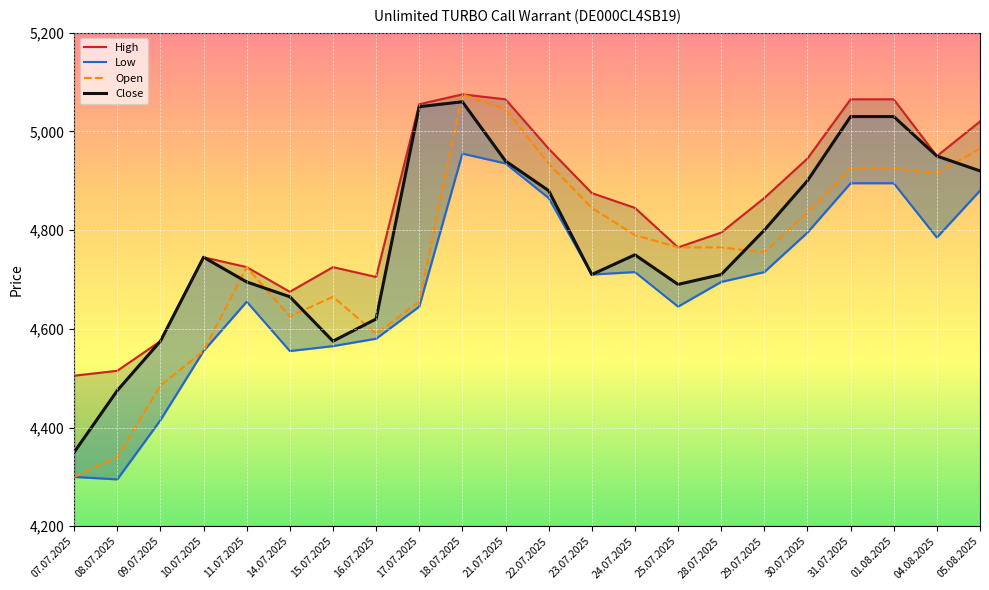

List the labels in order of Open value, smallest first.

07.07.2025, 08.07.2025, 09.07.2025, 10.07.2025, 16.07.2025, 14.07.2025, 17.07.2025, 15.07.2025, 11.07.2025, 29.07.2025, 25.07.2025, 28.07.2025, 24.07.2025, 30.07.2025, 23.07.2025, 04.08.2025, 31.07.2025, 01.08.2025, 22.07.2025, 05.08.2025, 21.07.2025, 18.07.2025